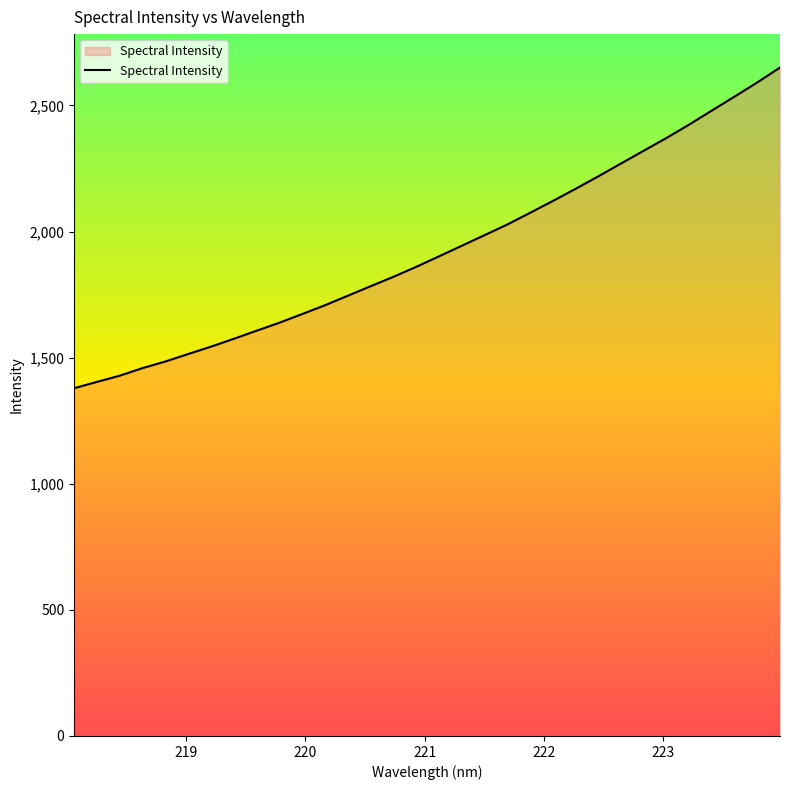

What is the difference between the maximum and minimum values?

1271.4